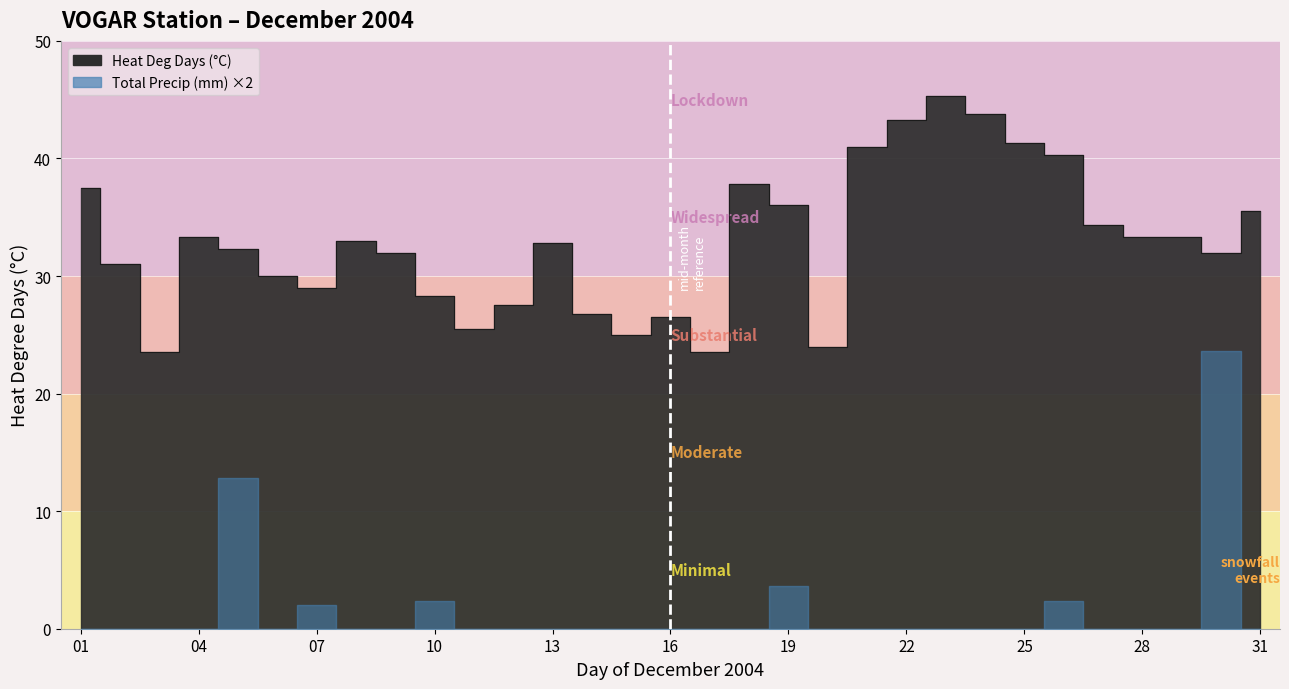

At which category does the chart reach its peak across all series?

23